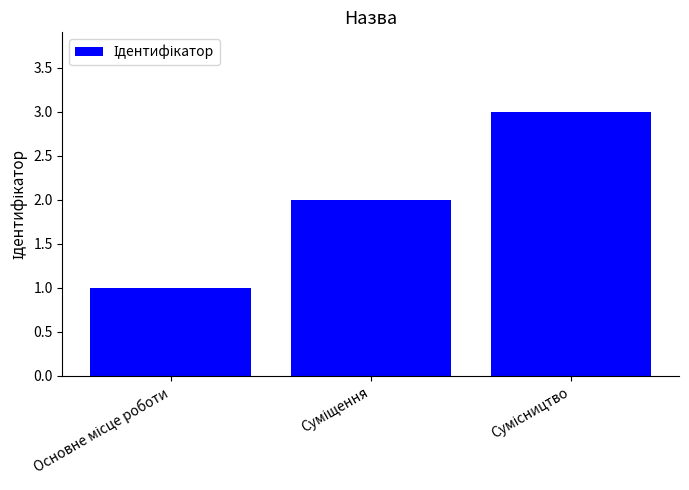

What is the maximum value shown in the chart?

3